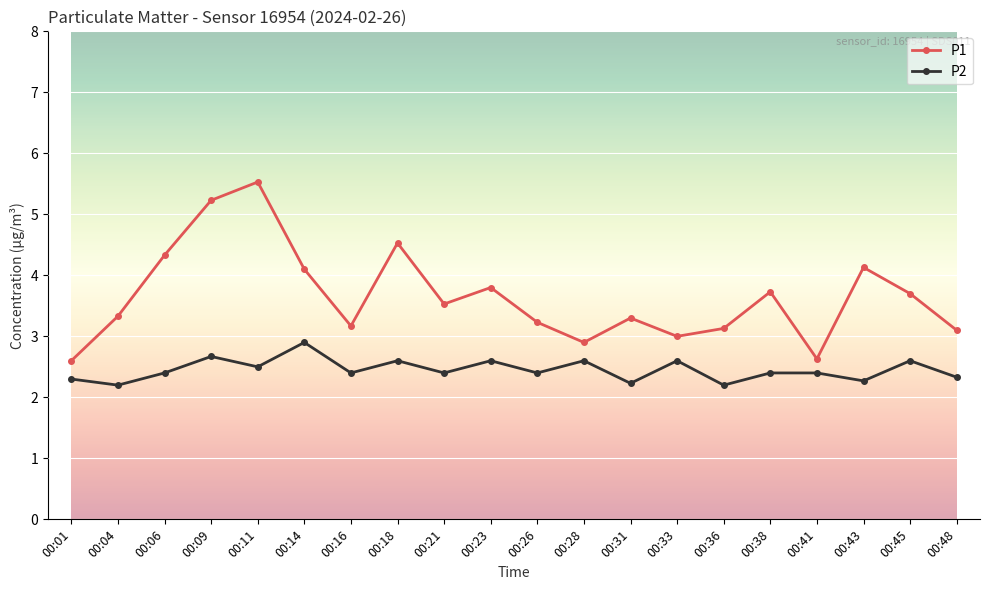

What is the minimum value shown in the chart?

2.2